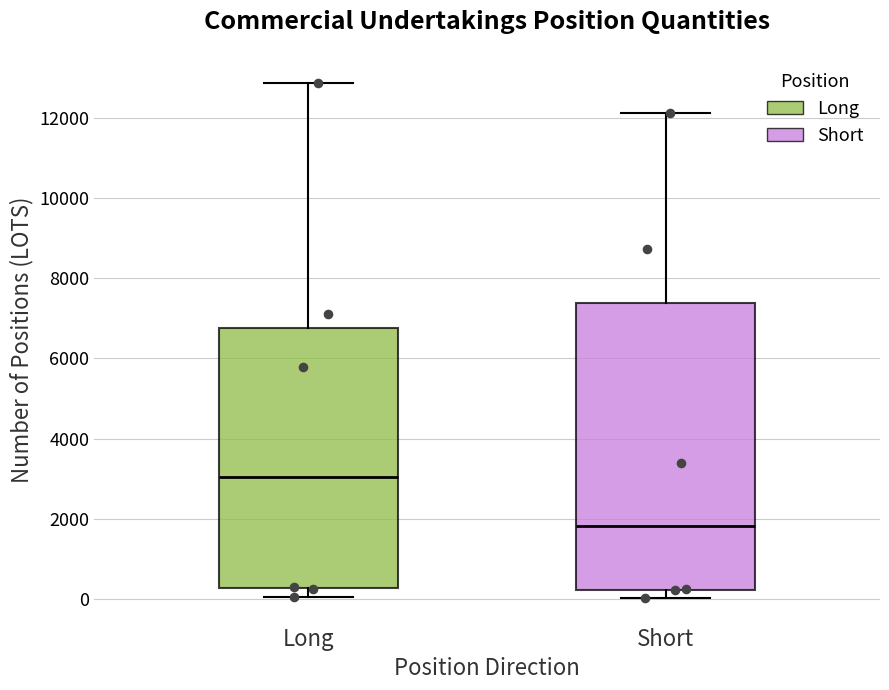

Which box's median line is the highest?

Long